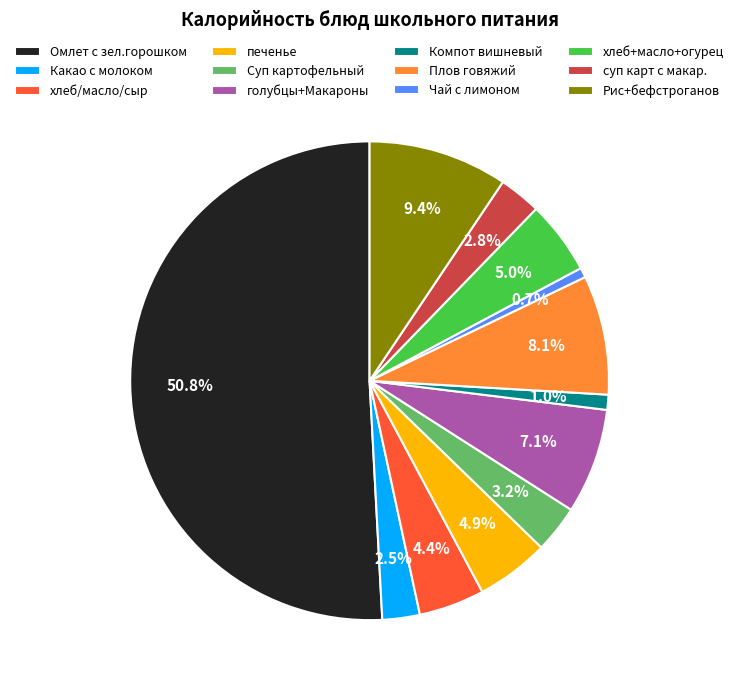

Which slice is the largest?

Омлет с зел.горошком